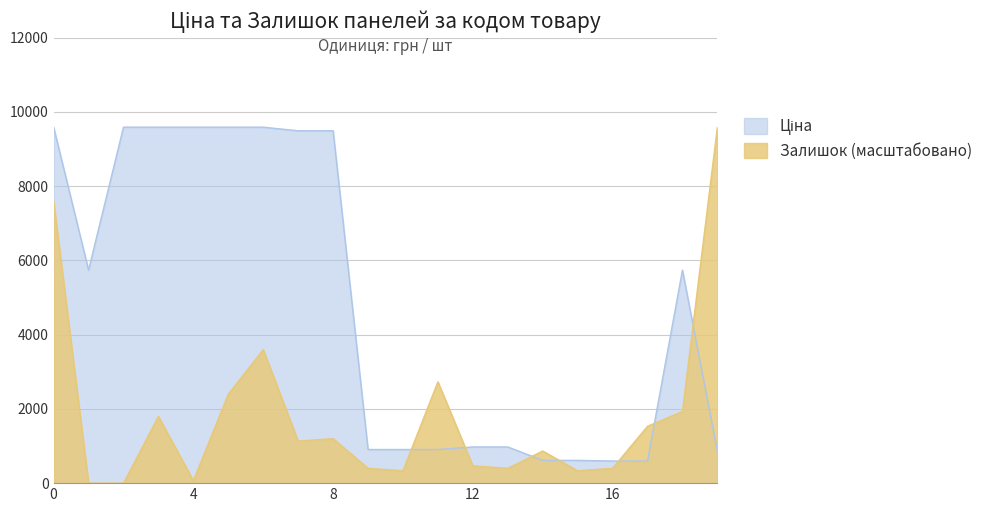

At which category is the sum across all series the highest?

0